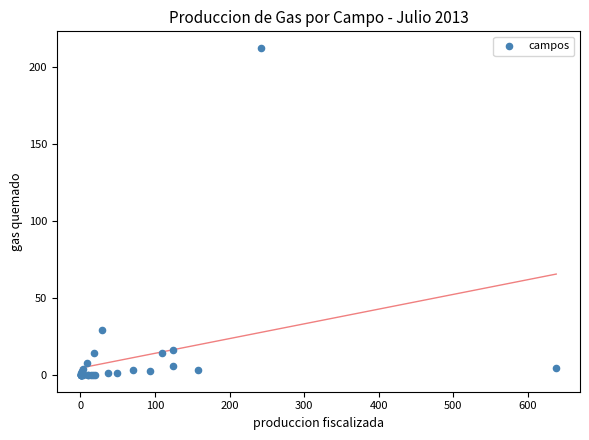

What Y value in the scatter plot is closest to 106?

29.3